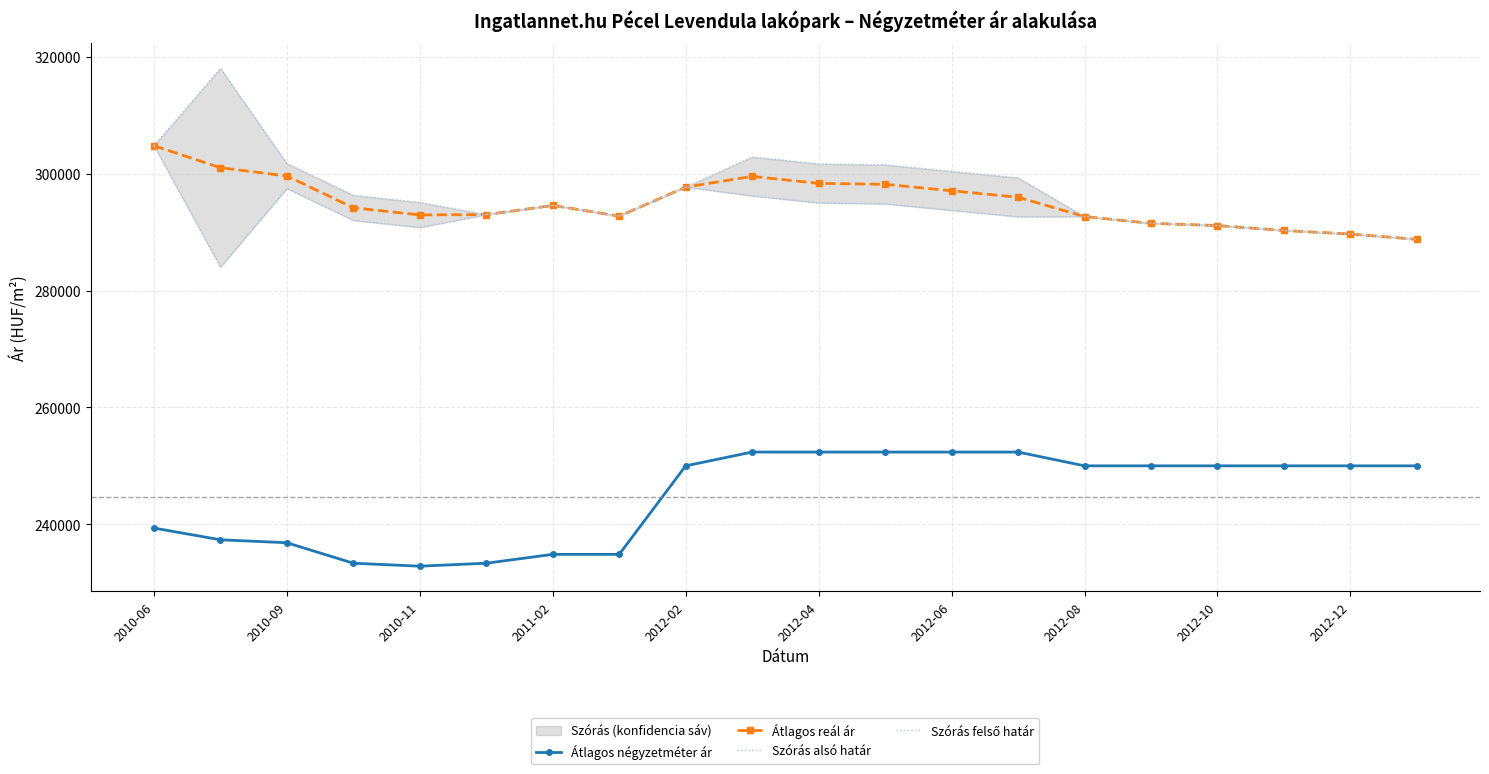

The value of Átlagos négyzetméter ár at 2010-11 is 335235. True or false?

False